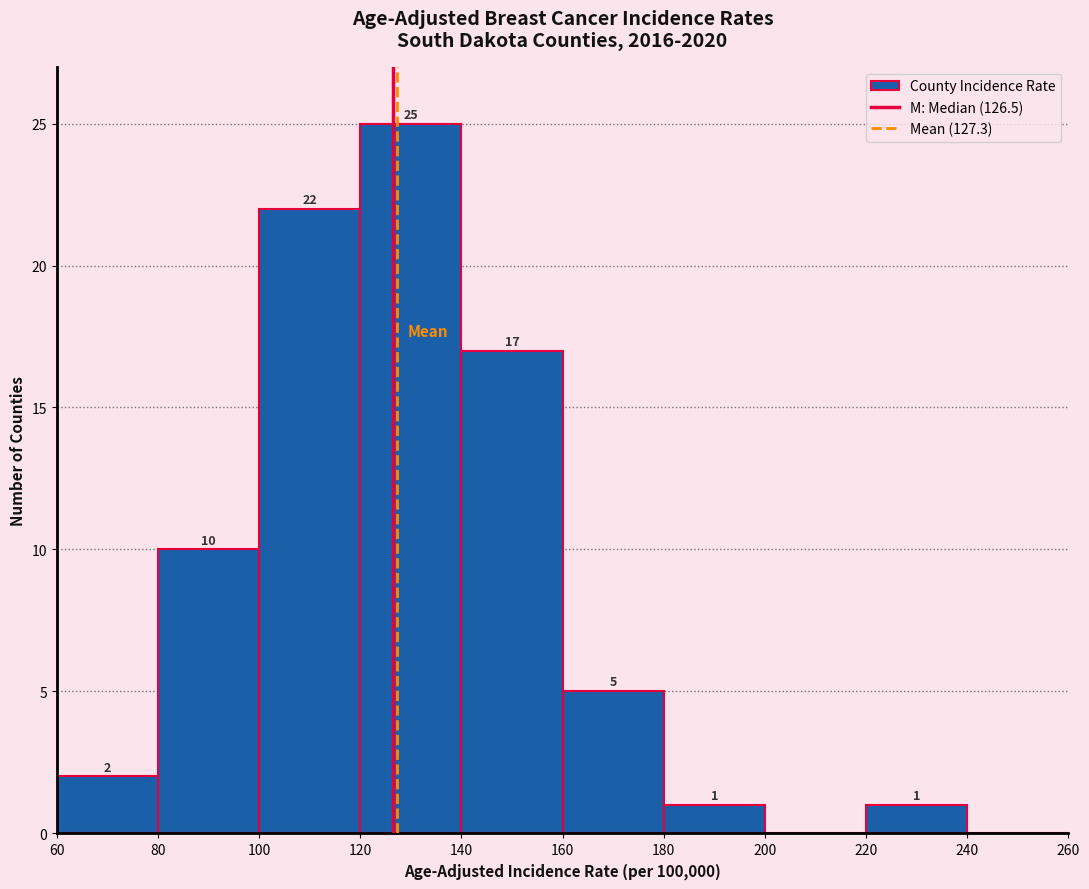

Which range on the x-axis has the tallest bar?

120 to 140